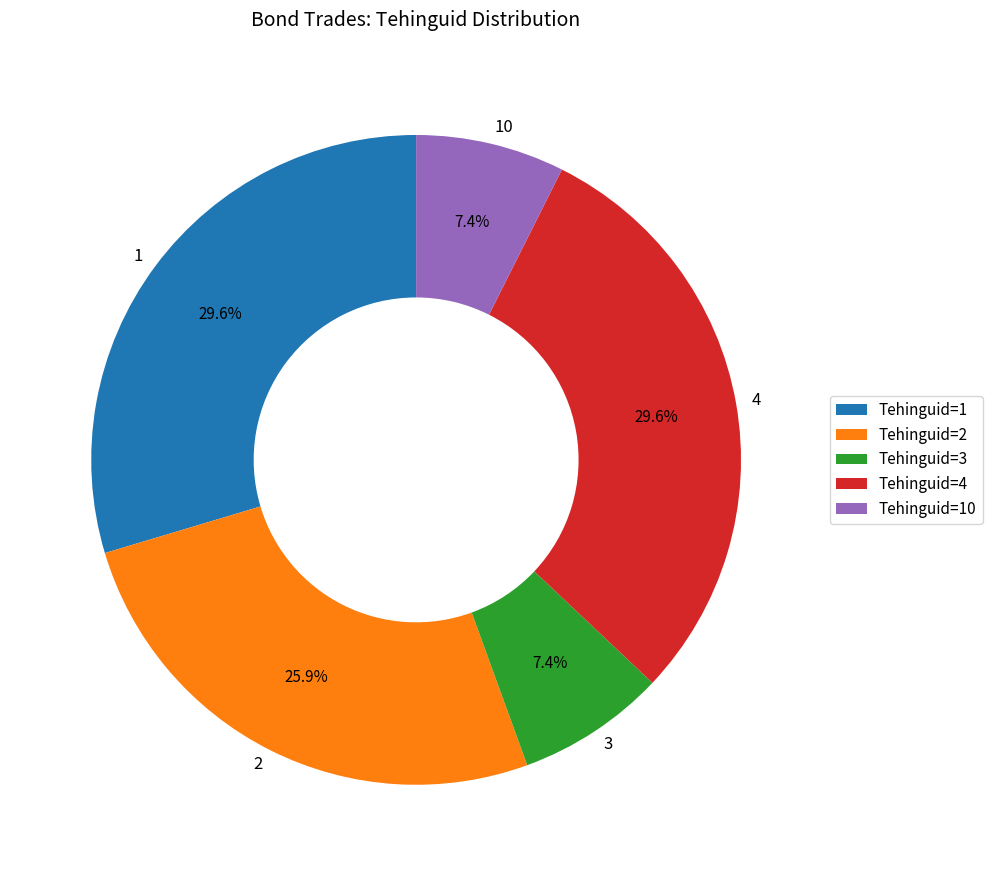

To the nearest percent, what portion does 2 represent?

26%